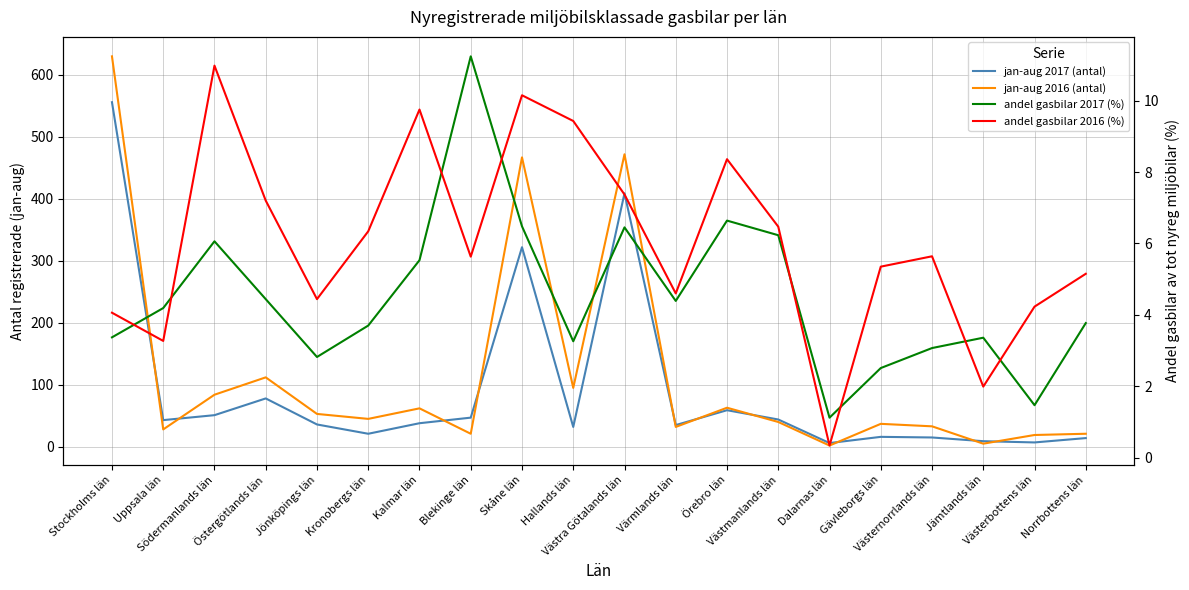

How many data points does each series have?

20